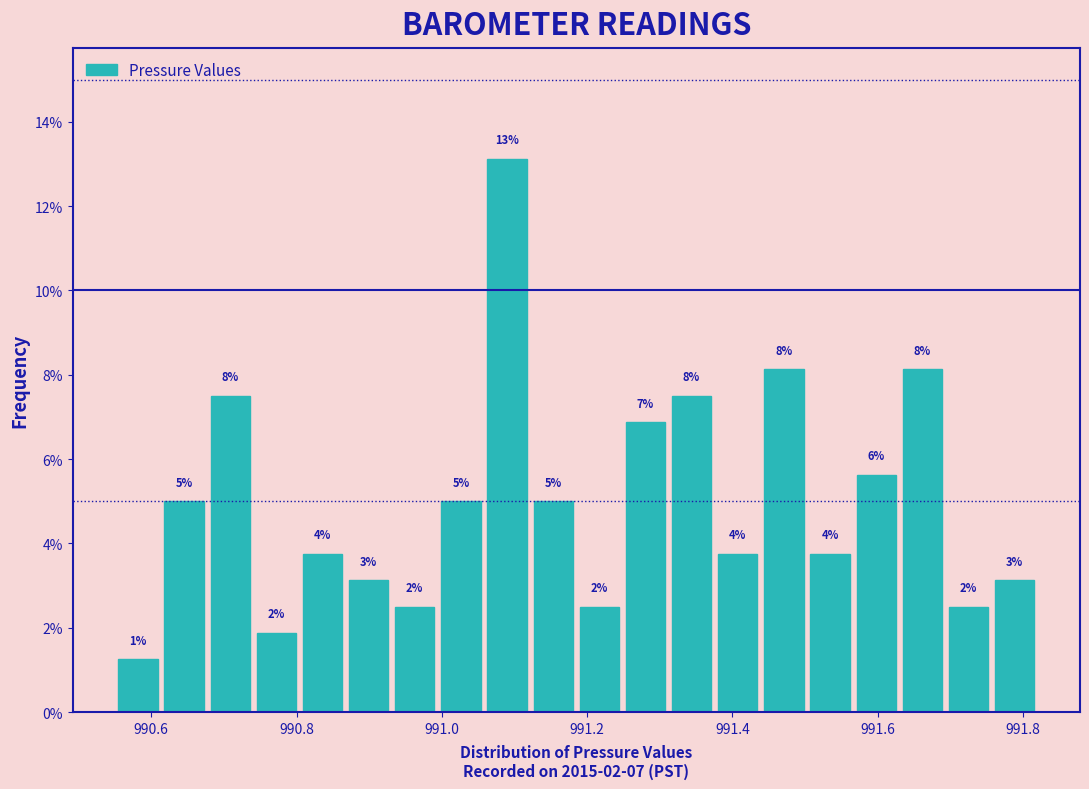

Read against the x-axis, roughly where is the centre of the tallest bar?

991.08